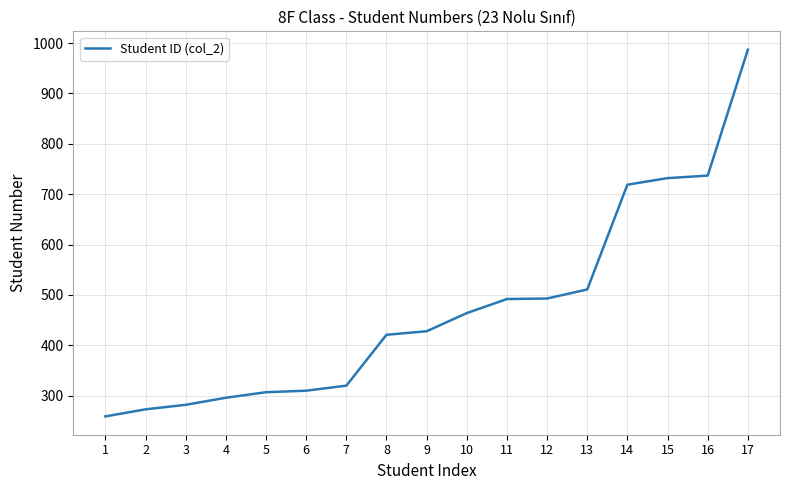

What is the sum of all values?

8031